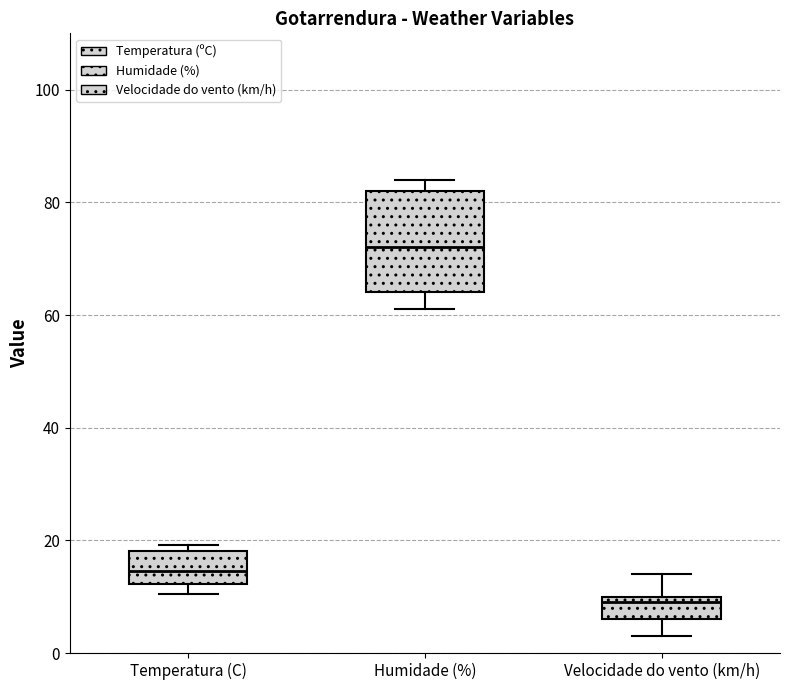

Which box's median line is the highest?

Humidade (%)